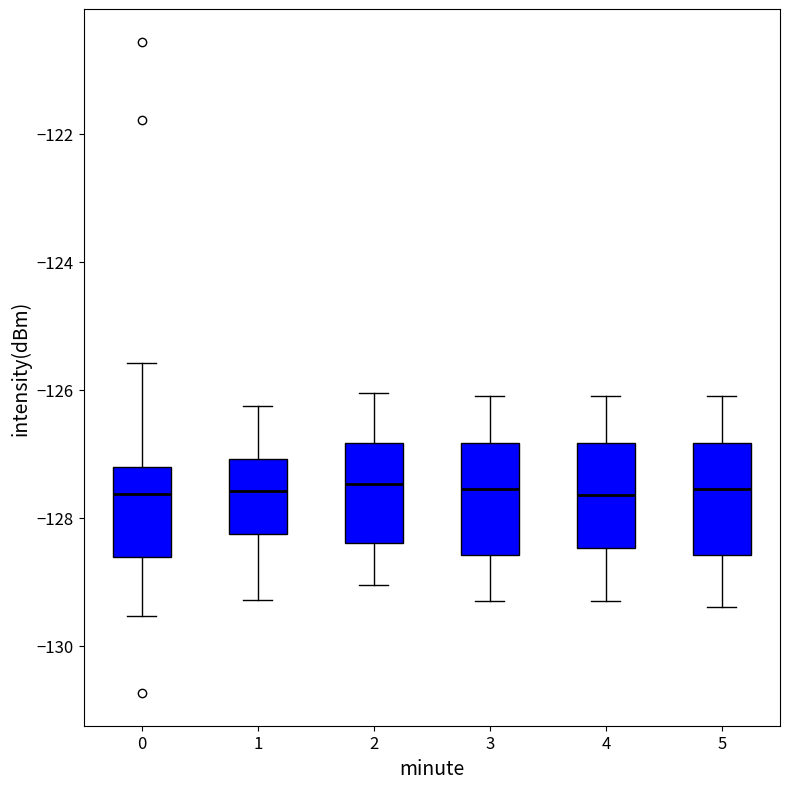

Reading left to right, read every box against the y-axis: the position of its median line, the range the box covers, and the ends of its whiskers. The values are not printed on the chart, so give them approximately, as read against the axis.

0: median -127.6, box -128.6 to -127.2, whiskers -129.6 to -125.6
1: median -127.6, box -128.2 to -127.0, whiskers -129.2 to -126.2
2: median -127.4, box -128.4 to -126.8, whiskers -129.0 to -126.0
3: median -127.6, box -128.6 to -126.8, whiskers -129.2 to -126.0
4: median -127.6, box -128.4 to -126.8, whiskers -129.2 to -126.0
5: median -127.6, box -128.6 to -126.8, whiskers -129.4 to -126.0